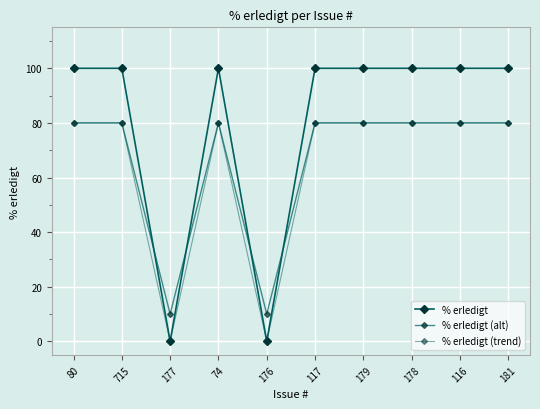

How many lines are shown in the chart?

3